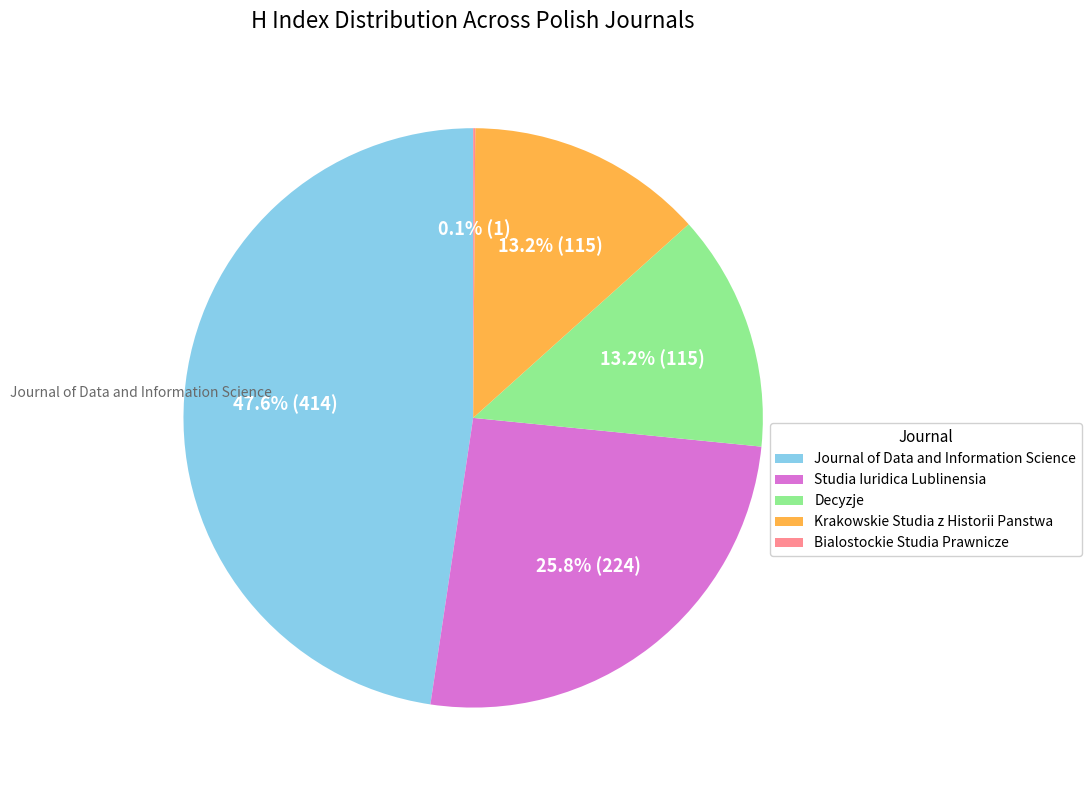

Does any single category account for the majority?

No